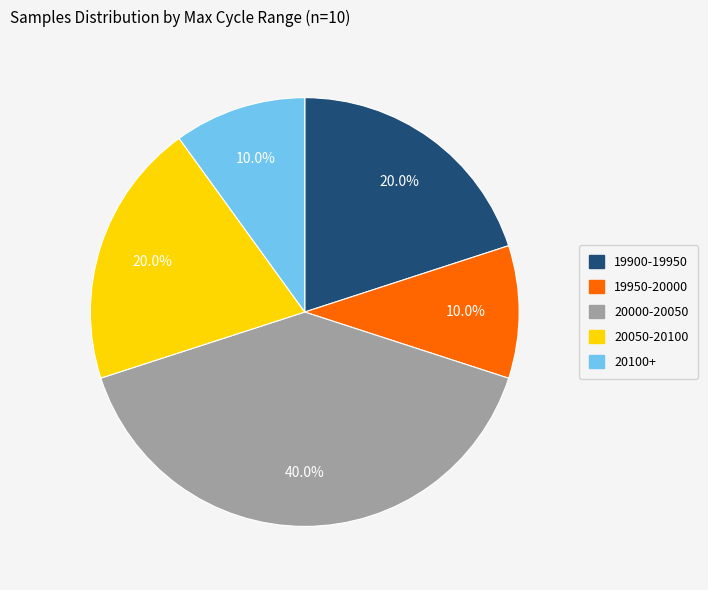

Does any single category account for the majority?

No